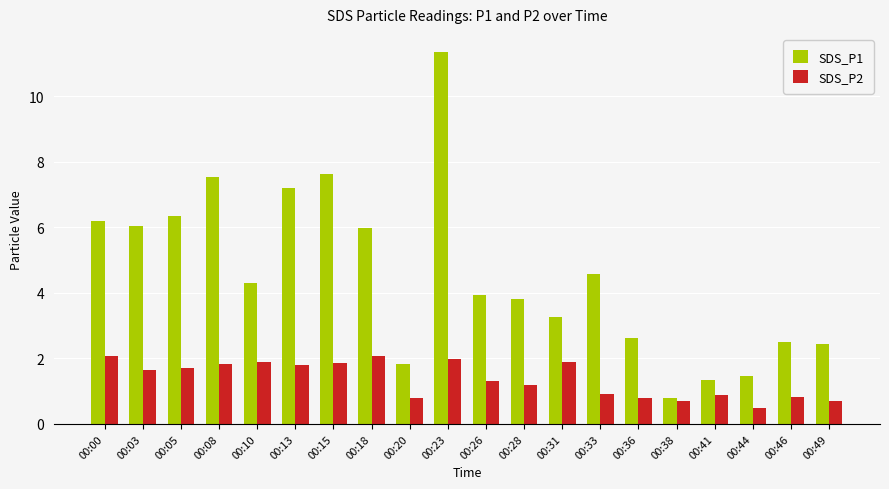

Which series has the widest spread of values?

SDS_P1